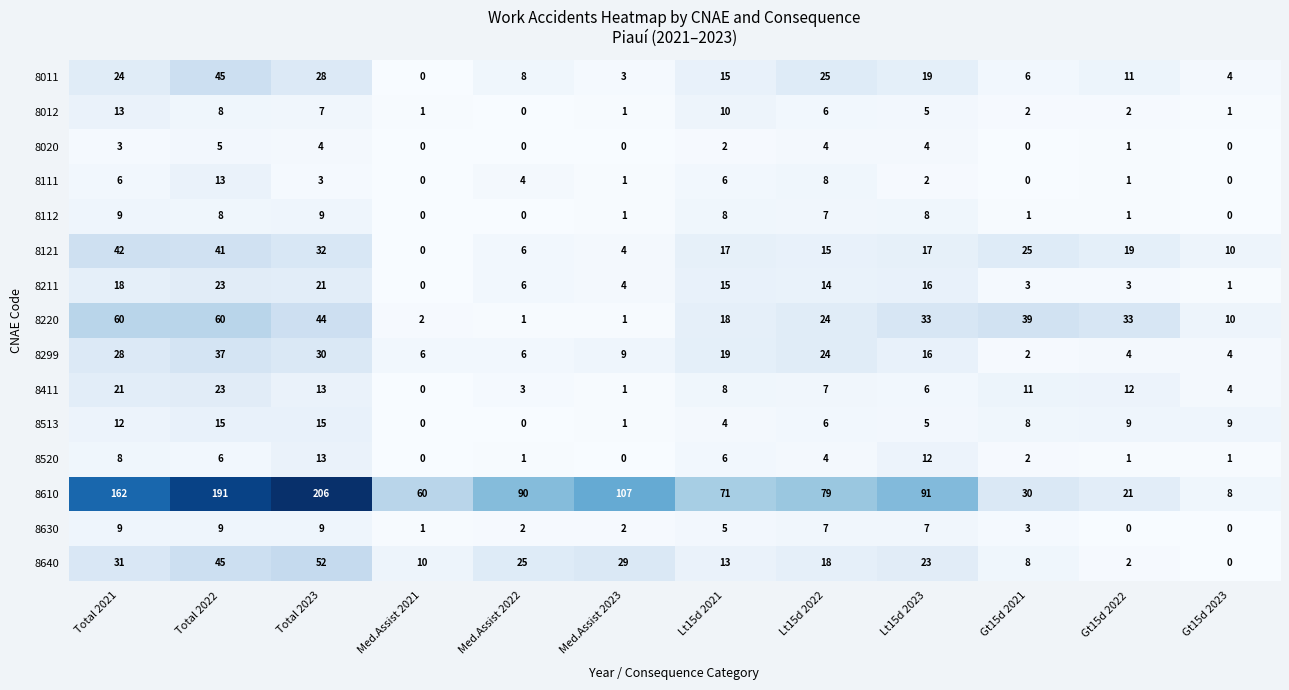

Between Med.Assist 2021 and Lt15d 2022, which series saw the biggest shift?

8011